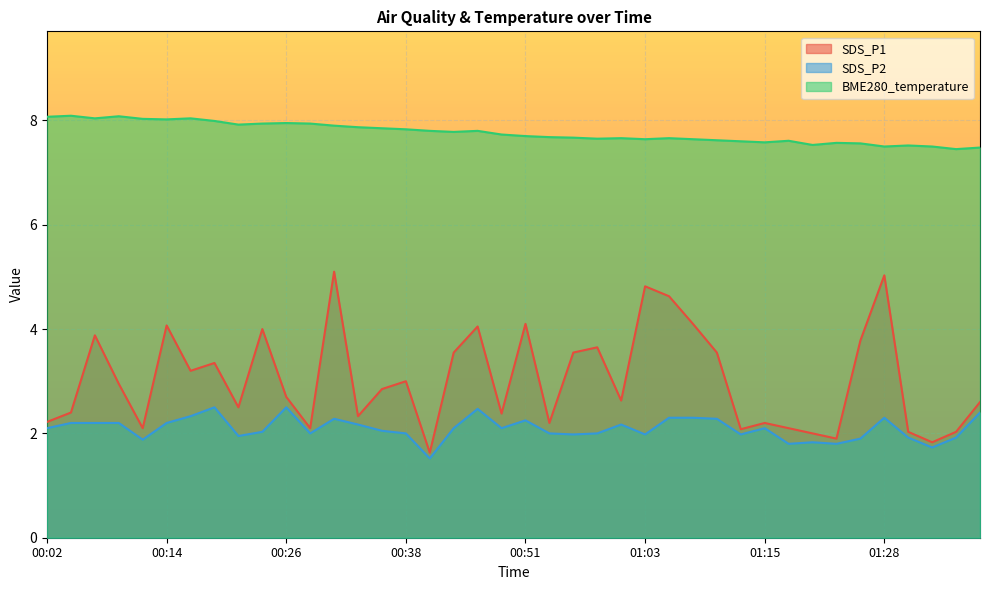

Reading left to right, what are all the values shown in this chart?

SDS_P1: 00:02=2.2	00:04=2.4	00:07=3.9	00:09=3.0	00:12=2.1	00:14=4.1	00:17=3.2	00:19=3.4	00:21=2.5	00:24=4.0	00:26=2.7	00:29=2.1	00:31=5.1	00:34=2.3	00:36=2.9	00:38=3.0	00:41=1.6	00:43=3.5	00:46=4.0	00:48=2.4	00:51=4.1	00:53=2.2	00:56=3.5	00:58=3.6	01:01=2.6	01:03=4.8	01:05=4.6	01:08=4.1	01:10=3.5	01:13=2.1	01:15=2.2	01:18=2.1	01:20=2.0	01:23=1.9	01:25=3.8	01:28=5.0	01:30=2.0	01:33=1.8	01:35=2.0	01:38=2.6
SDS_P2: 00:02=2.1	00:04=2.2	00:07=2.2	00:09=2.2	00:12=1.9	00:14=2.2	00:17=2.3	00:19=2.5	00:21=1.9	00:24=2.0	00:26=2.5	00:29=2.0	00:31=2.3	00:34=2.2	00:36=2.0	00:38=2.0	00:41=1.5	00:43=2.1	00:46=2.5	00:48=2.1	00:51=2.2	00:53=2.0	00:56=2.0	00:58=2.0	01:01=2.2	01:03=2.0	01:05=2.3	01:08=2.3	01:10=2.3	01:13=2.0	01:15=2.1	01:18=1.8	01:20=1.8	01:23=1.8	01:25=1.9	01:28=2.3	01:30=1.9	01:33=1.7	01:35=1.9	01:38=2.4
BME280_temperature: 00:02=8.1	00:04=8.1	00:07=8.0	00:09=8.1	00:12=8.0	00:14=8.0	00:17=8.0	00:19=8.0	00:21=7.9	00:24=7.9	00:26=8.0	00:29=7.9	00:31=7.9	00:34=7.9	00:36=7.8	00:38=7.8	00:41=7.8	00:43=7.8	00:46=7.8	00:48=7.7	00:51=7.7	00:53=7.7	00:56=7.7	00:58=7.7	01:01=7.7	01:03=7.6	01:05=7.7	01:08=7.6	01:10=7.6	01:13=7.6	01:15=7.6	01:18=7.6	01:20=7.5	01:23=7.6	01:25=7.6	01:28=7.5	01:30=7.5	01:33=7.5	01:35=7.5	01:38=7.5